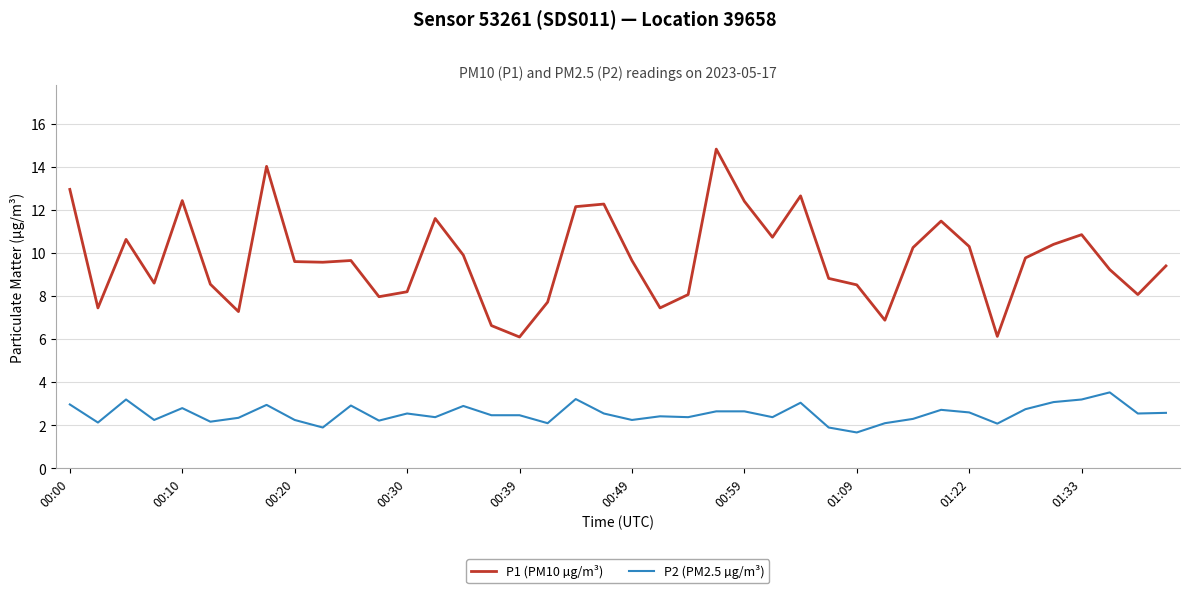

What is the difference between the maximum and minimum values in the P1 (PM10 µg/m³) series?

8.7